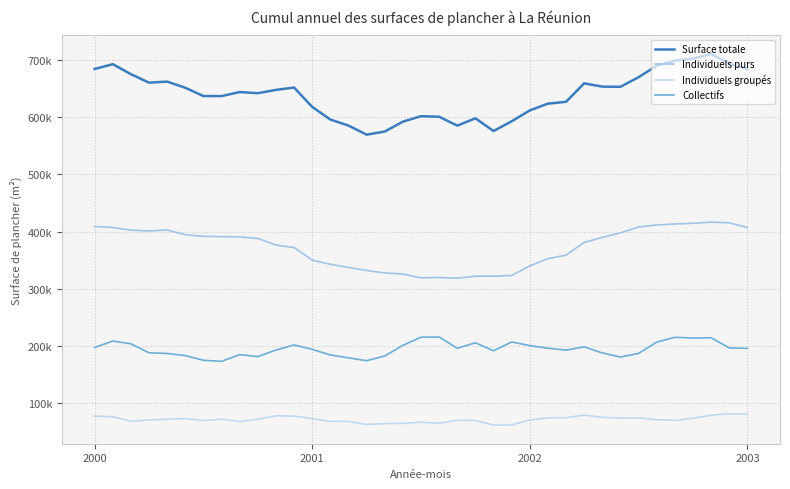

Rank the series by their average value, from highest to lowest.

Surface totale, Individuels purs, Collectifs, Individuels groupés